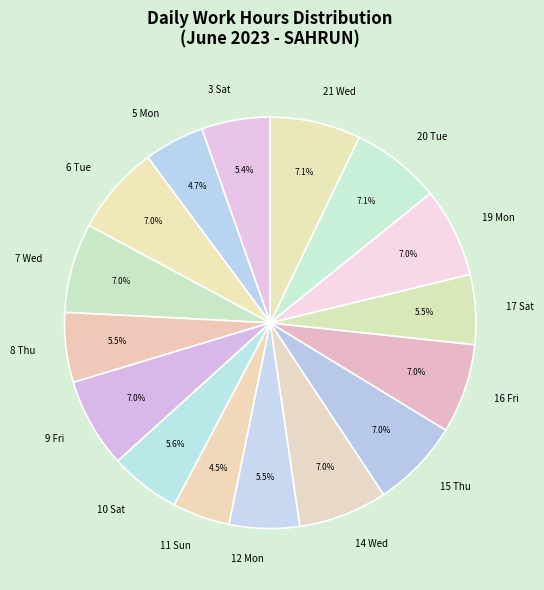

What percentage is the 16 Fri slice, to the nearest percent?

7%